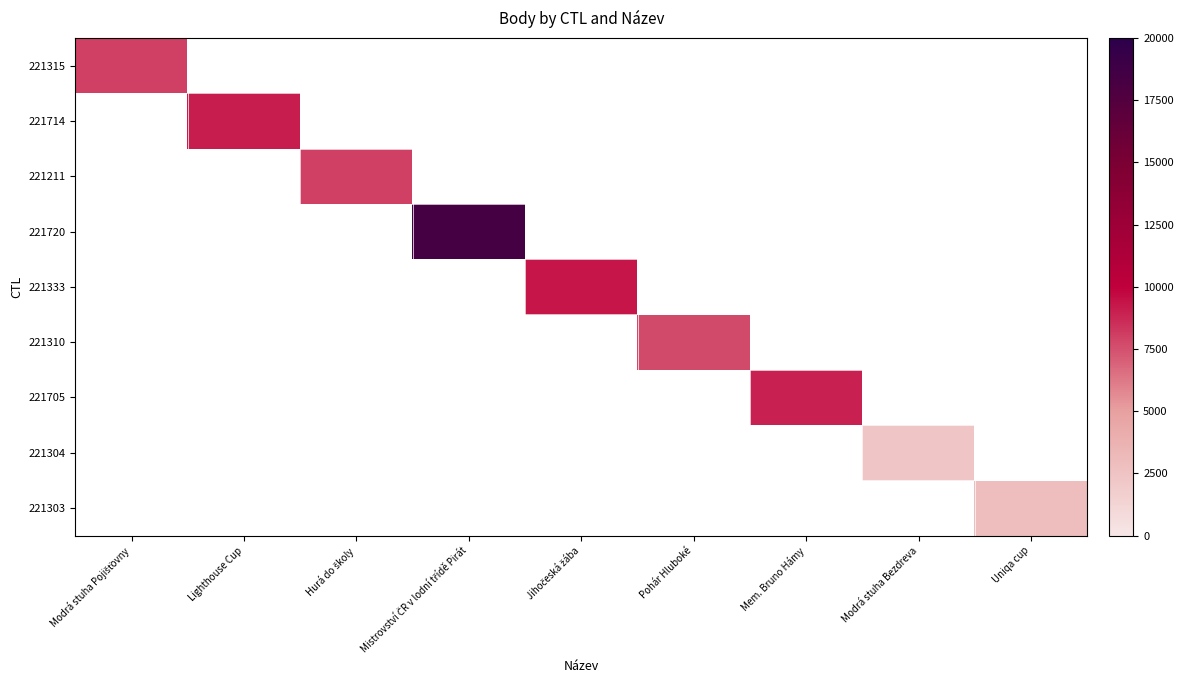

Read the 221705 value at Mem. Bruno Hámy.

8940.0